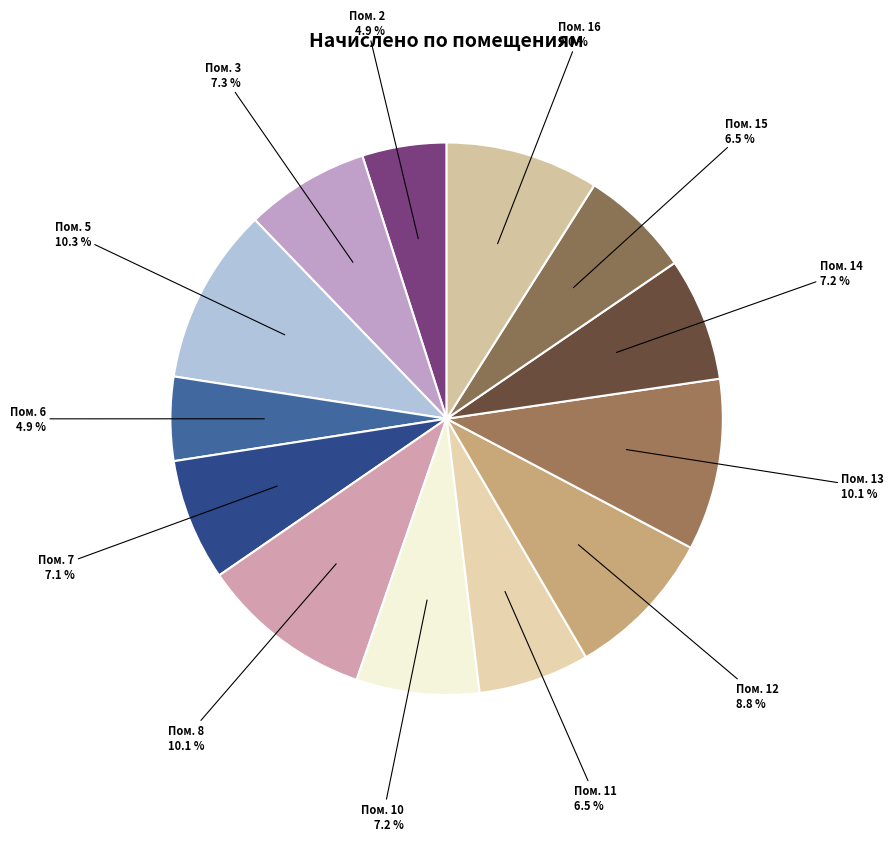

Does Пом. 10 account for over 50% of the chart?

No